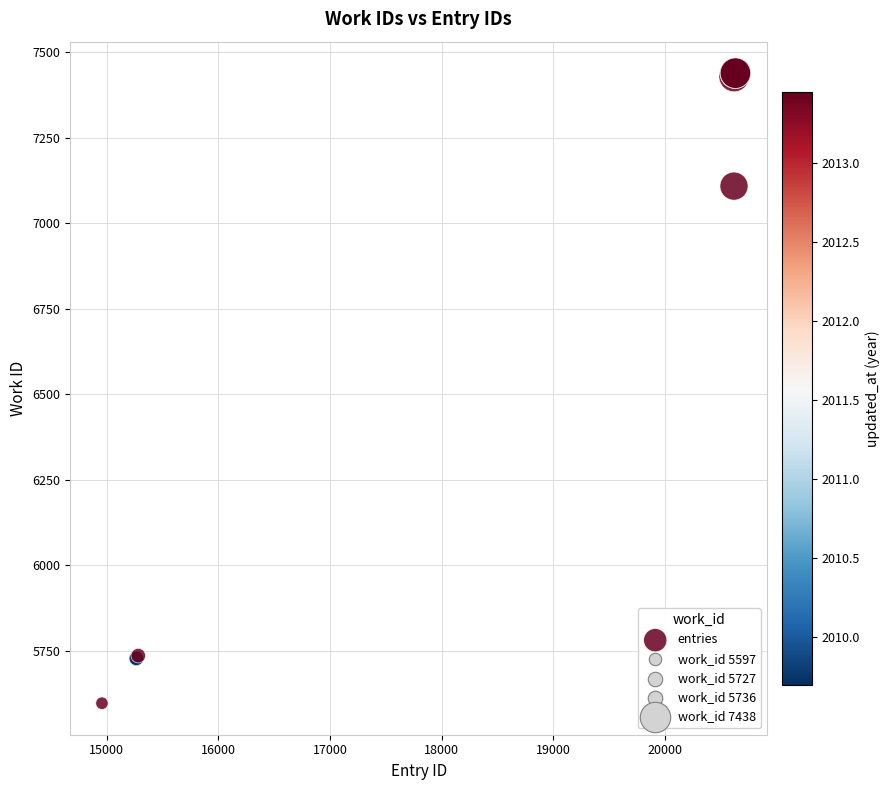

What Y value in the scatter plot is closest to 6517?

7108